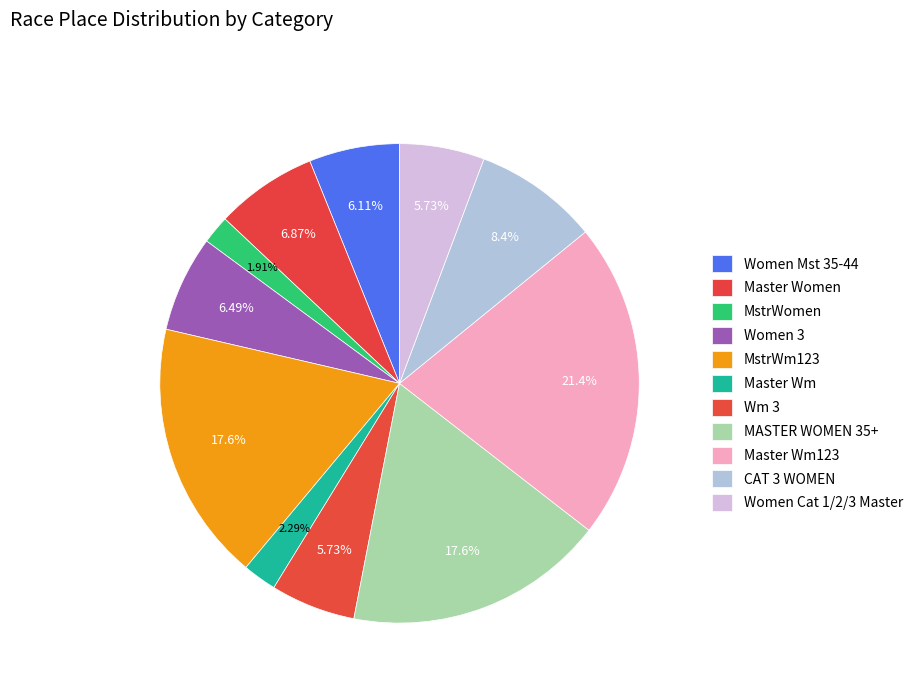

How many segments does this pie chart have?

11